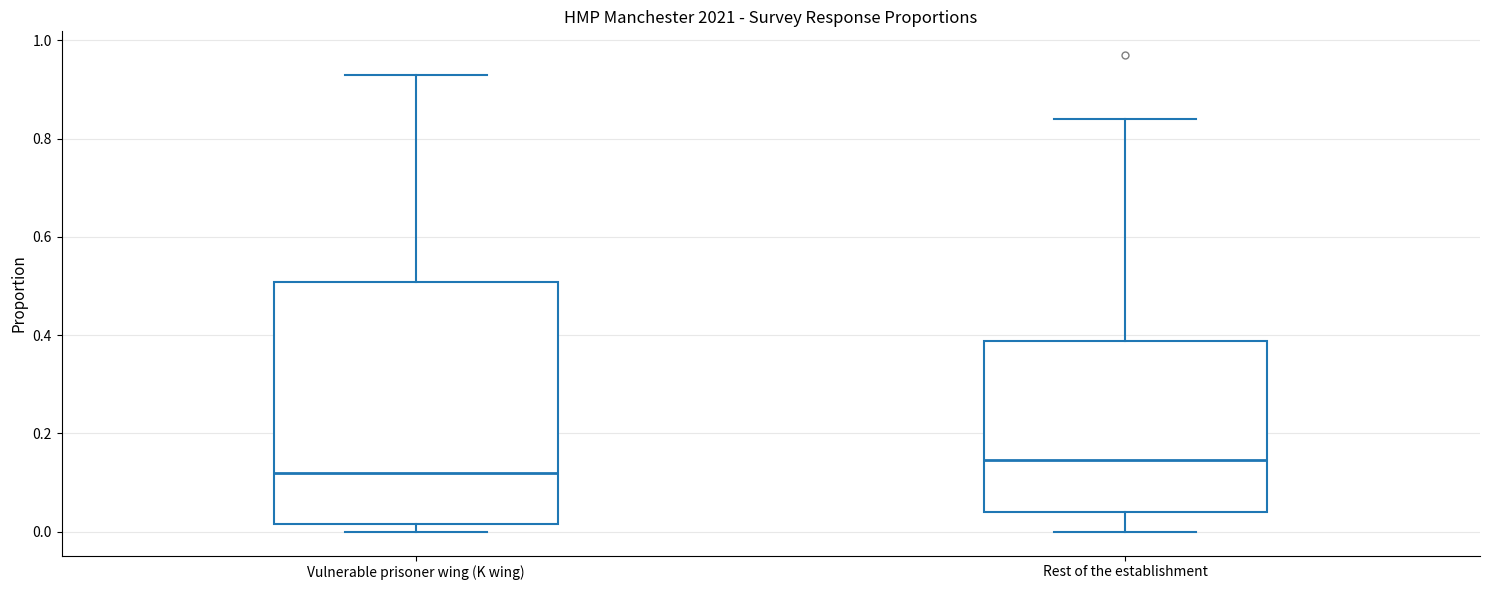

Reading left to right, read every box against the y-axis: the position of its median line, the range the box covers, and the ends of its whiskers. The values are not printed on the chart, so give them approximately, as read against the axis.

Vulnerable prisoner wing (K wing): median 0.12, box 0.02 to 0.50, whiskers 0.00 to 0.94
Rest of the establishment: median 0.14, box 0.04 to 0.38, whiskers 0.00 to 0.84